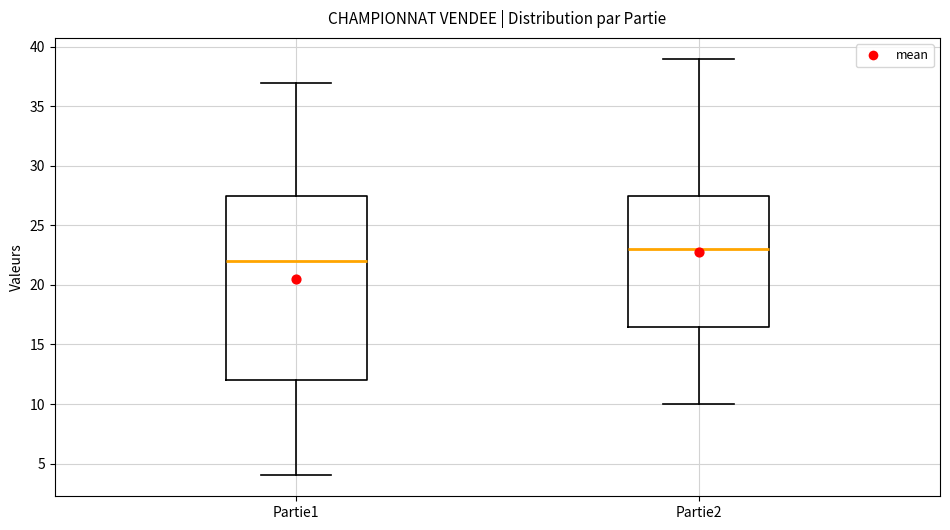

Reading left to right, transcribe this box plot: for each box, give where its median line is, the range the box spans, and where its two whiskers end, as read against the y-axis. The values are not printed on the chart, so give them approximately, as read against the axis.

Partie1: median 22.0, box 12.0 to 27.5, whiskers 4.0 to 37.0
Partie2: median 23.0, box 16.5 to 27.5, whiskers 10.0 to 39.0